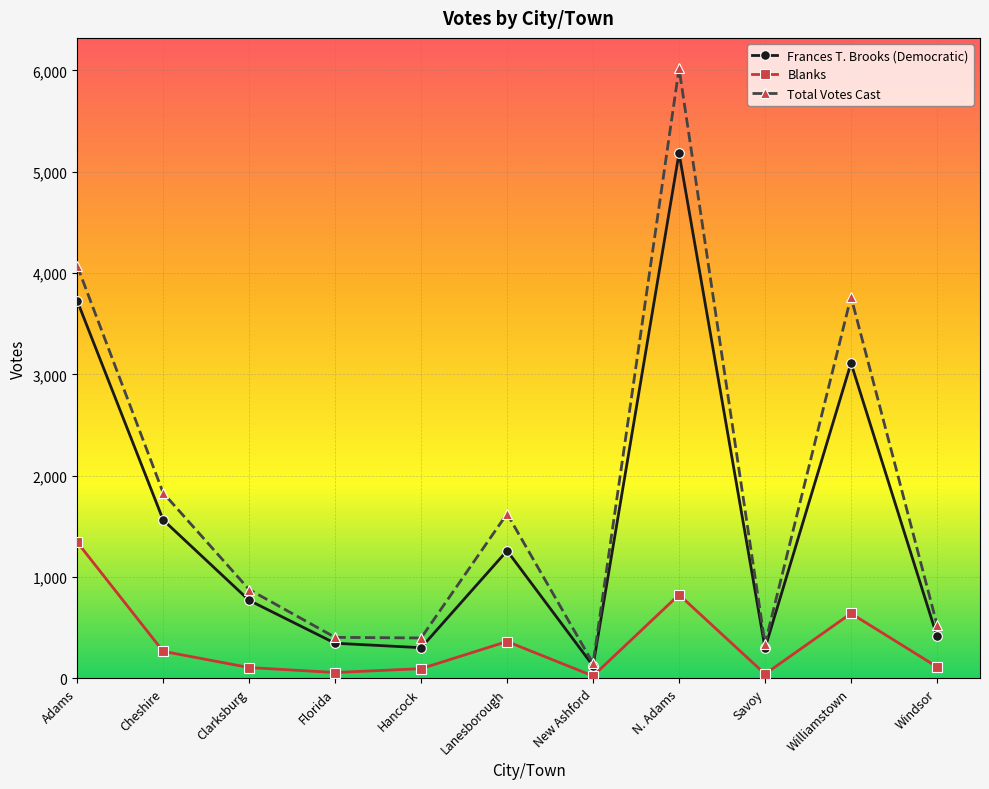

Rank the series by their average value, from highest to lowest.

Total Votes Cast, Frances T. Brooks (Democratic), Blanks